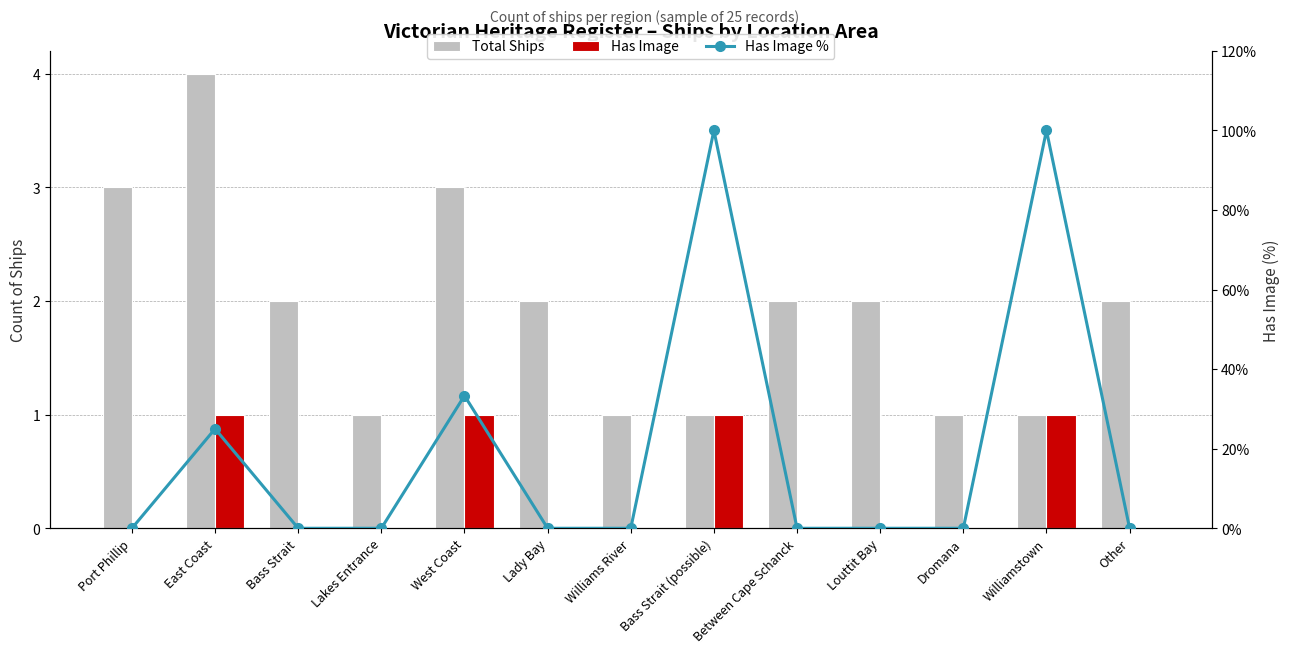

Which label corresponds to the smallest value in the chart?

Port Phillip